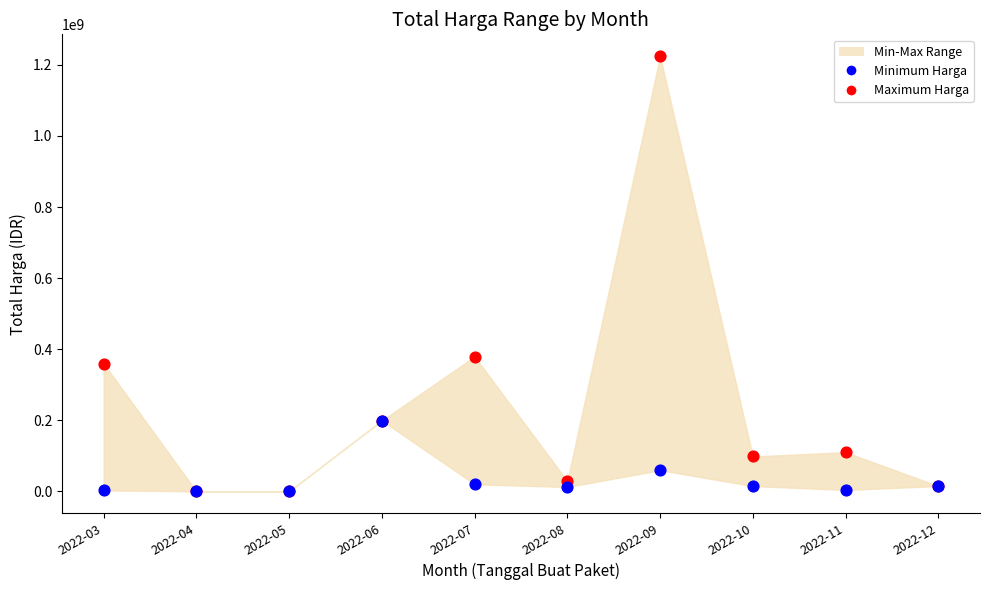

Across all series, what Y value is closest to 612341000?

379075000